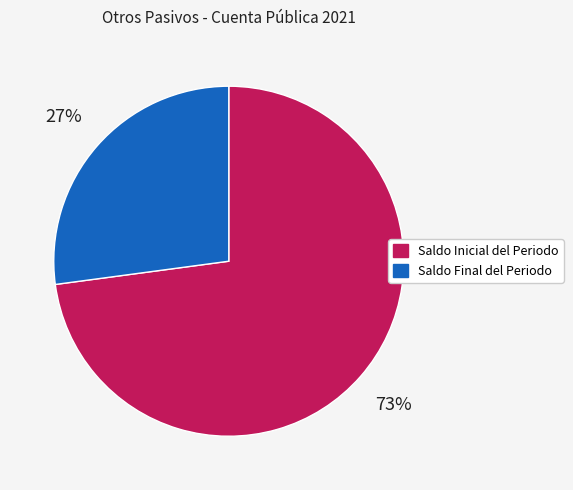

Which category has the biggest portion of the pie?

Saldo Inicial del Periodo